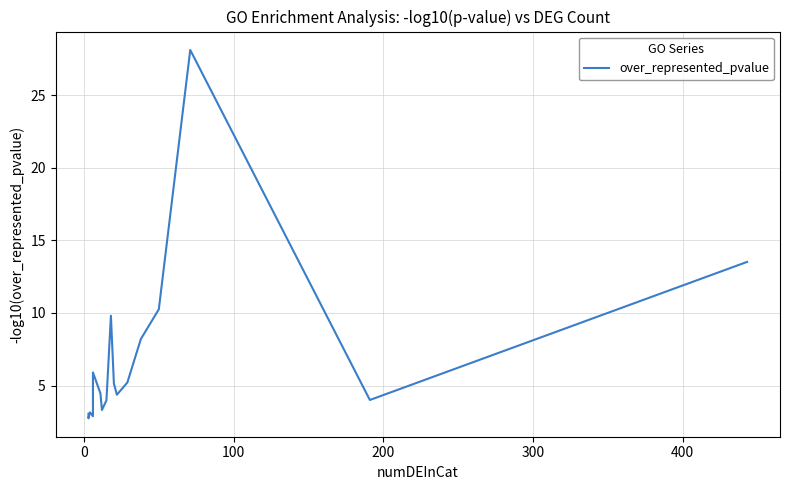

What is the smallest value displayed?

2.7